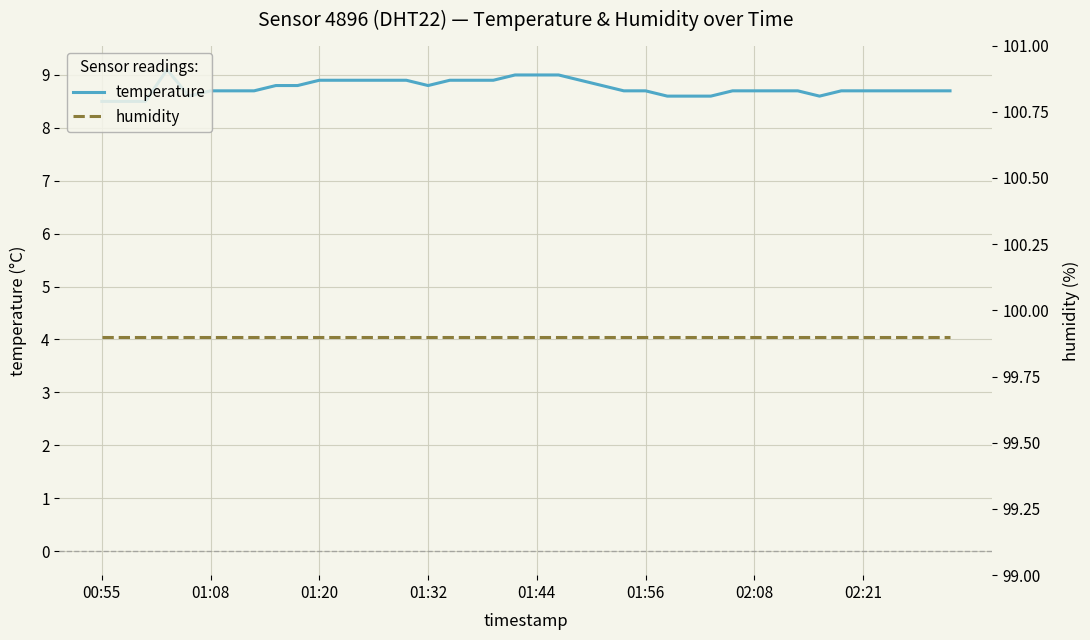

What is the maximum value for temperature?

9.1